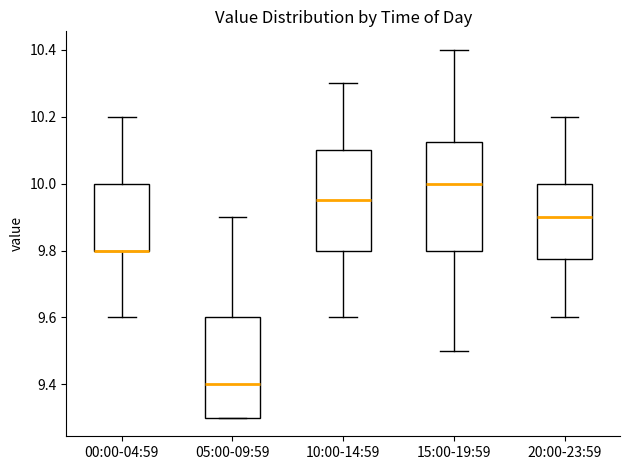

Which box is the tallest, from its lower edge to its upper edge?

15:00-19:59